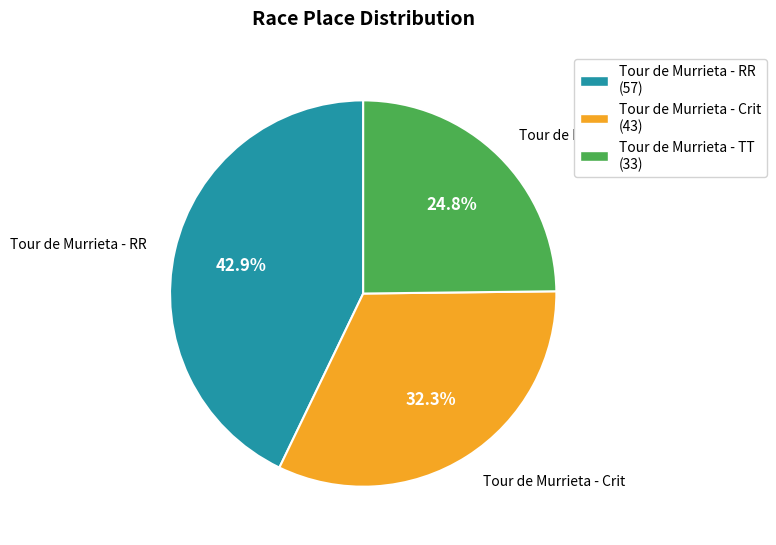

What is the ratio of the value at Tour de Murrieta - Crit (43) to the value at Tour de Murrieta - RR (57)?

0.8